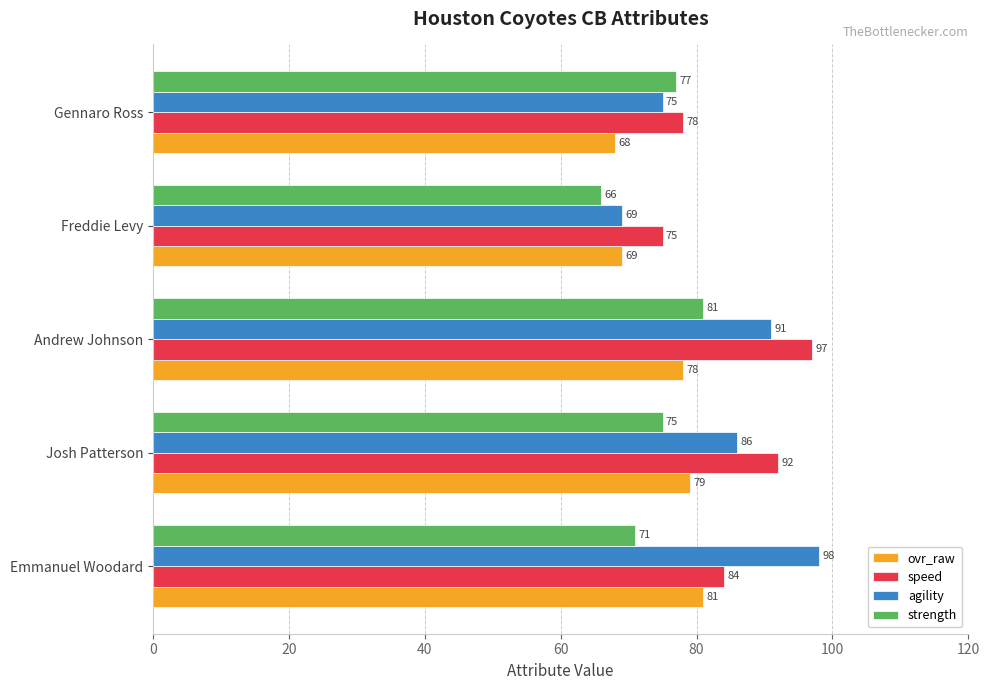

List the labels in order of agility value, largest first.

Emmanuel Woodard, Andrew Johnson, Josh Patterson, Gennaro Ross, Freddie Levy